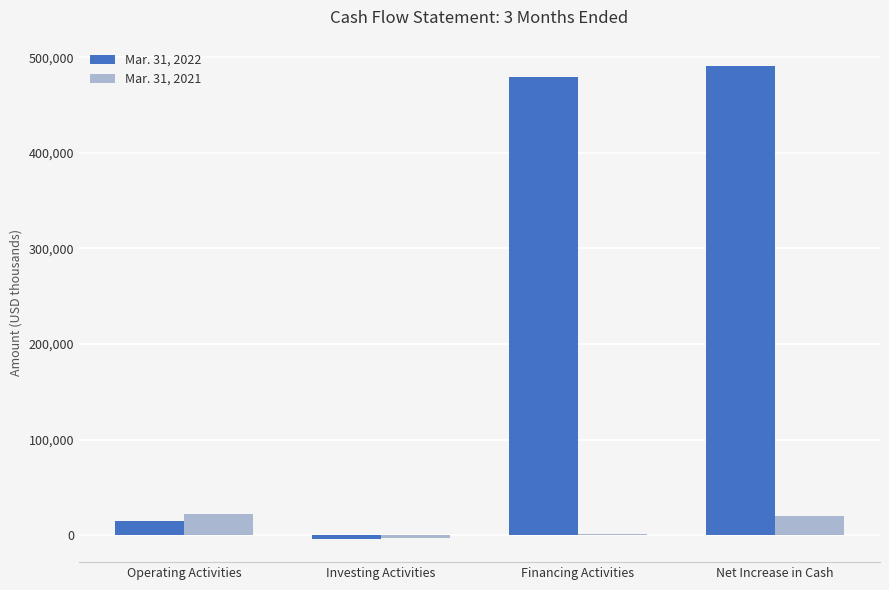

At which category is the sum across all series the highest?

Net Increase in Cash